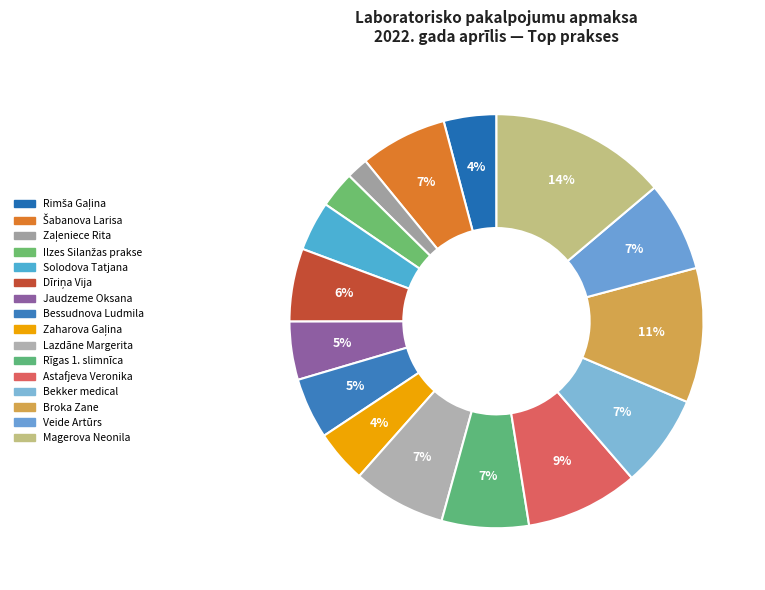

The Bekker medical slice represents 7% of the pie. True or false?

True